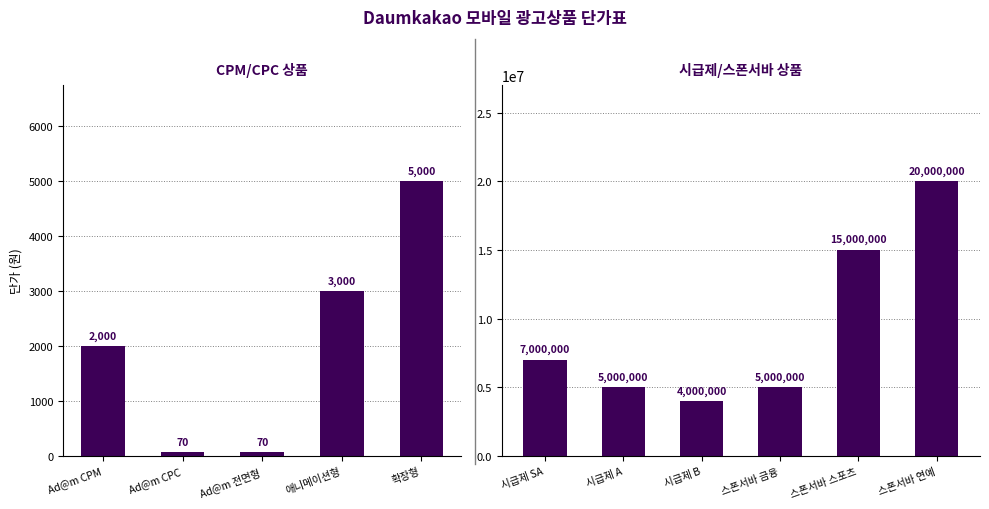

What is the change in value from Ad@m CPM to 스폰서바 금융?

+4998000